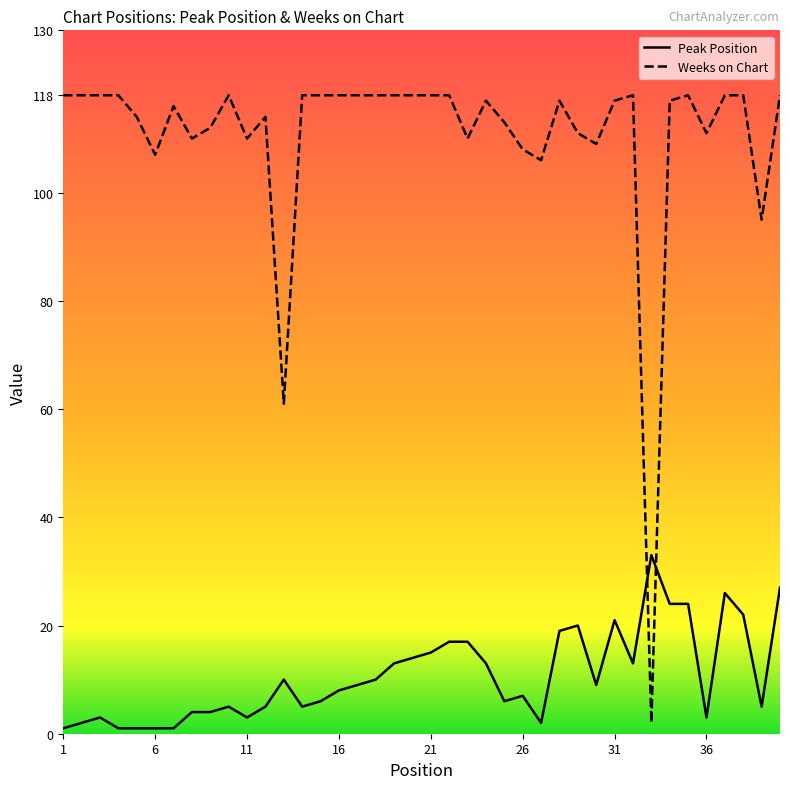

Is this an area chart (filled region under the line)?

No